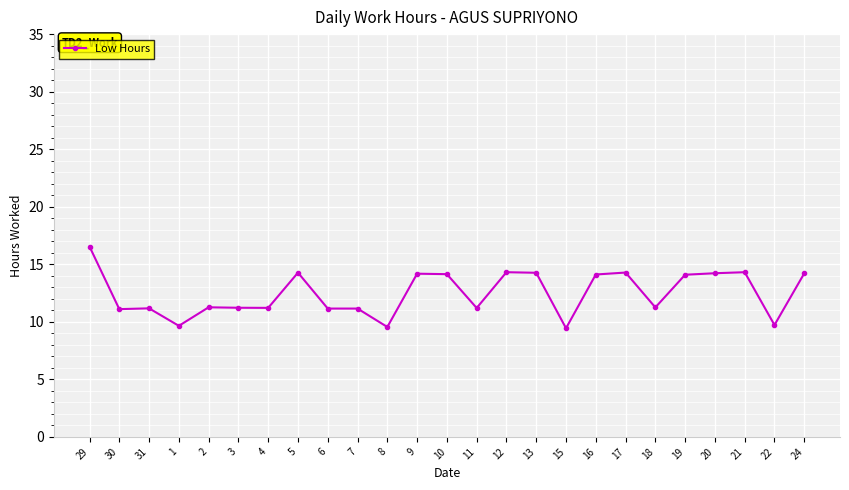

What is the sum of the values at 8 and 29?

26.1